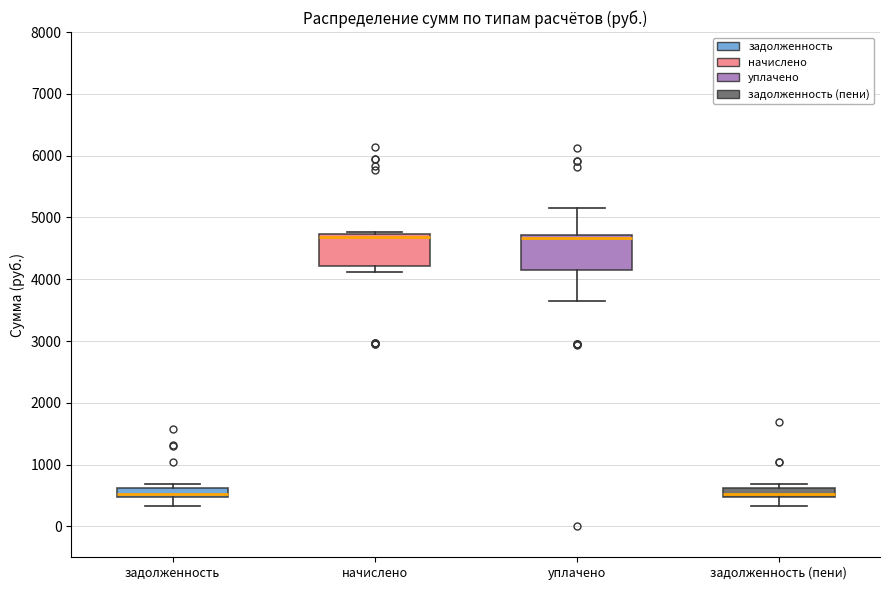

Where does the lower whisker of the box for уплачено end on the y-axis? The values are not printed on the chart, so give them approximately, as read against the axis.

3600